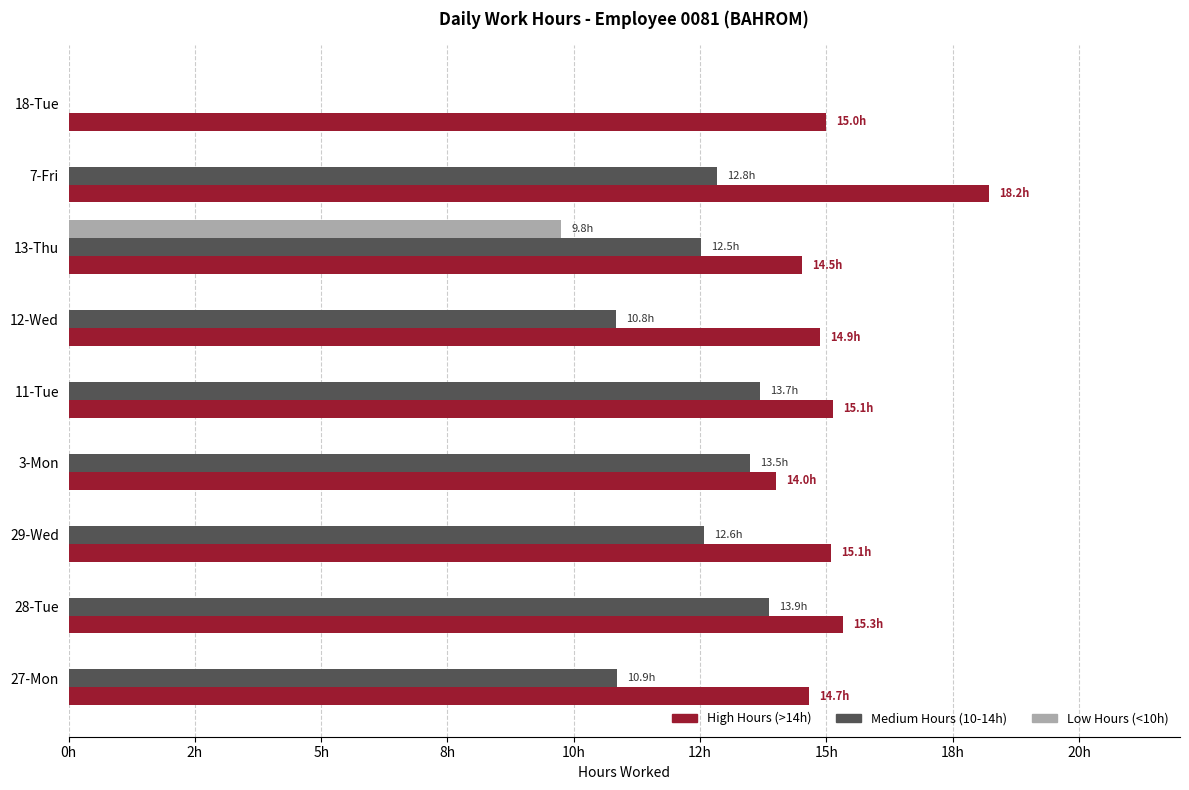

At which category does the chart reach its peak across all series?

7-Fri